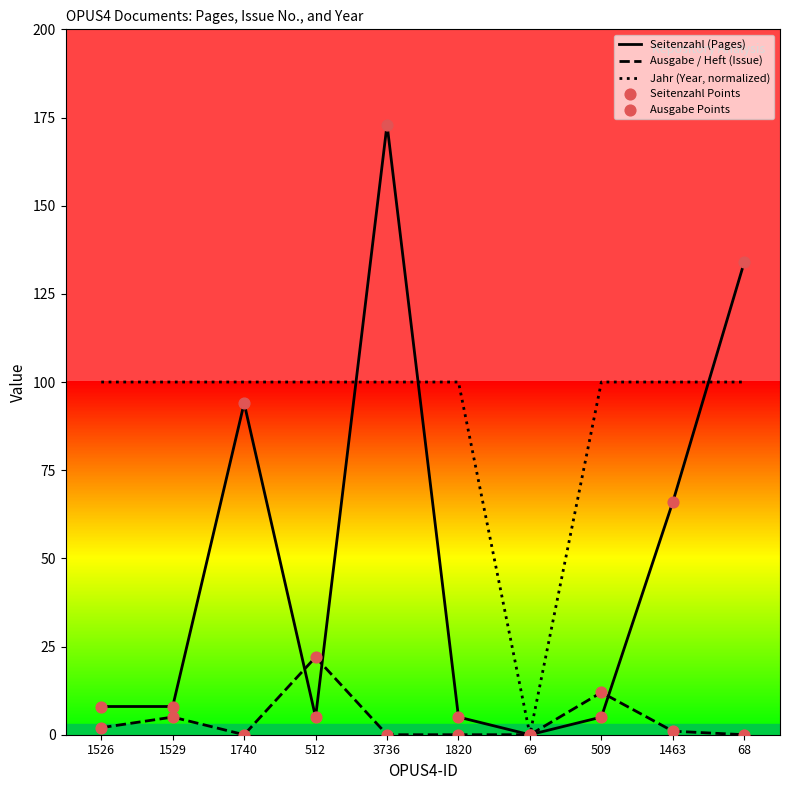

Which series has the largest Y range (max minus min)?

Seitenzahl (Pages)